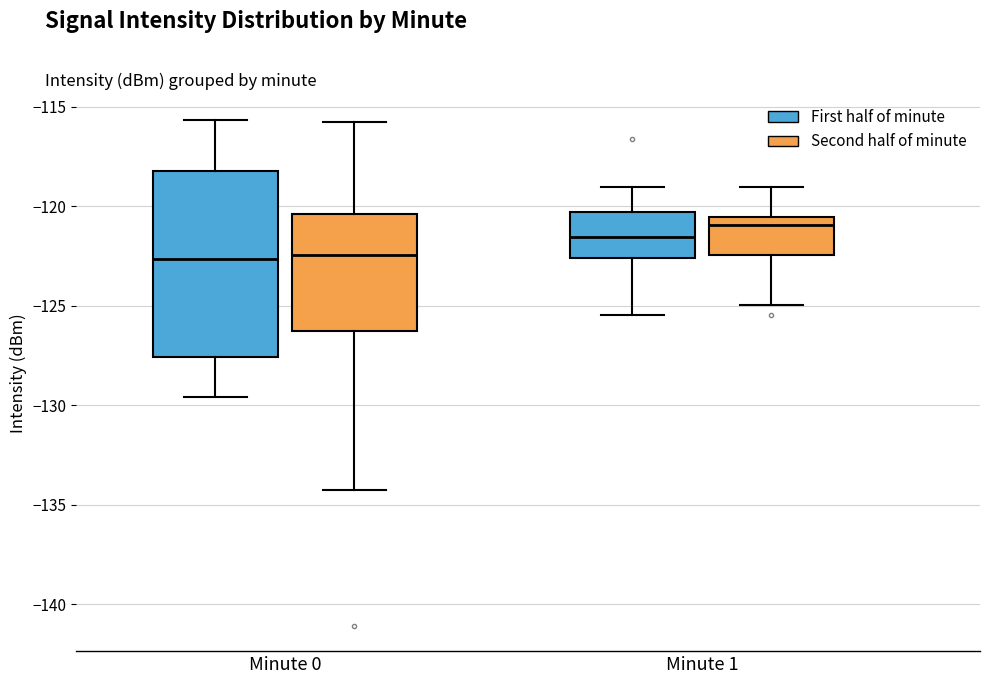

Which box is the tallest, from its lower edge to its upper edge?

Minute 0 (First half of minute)